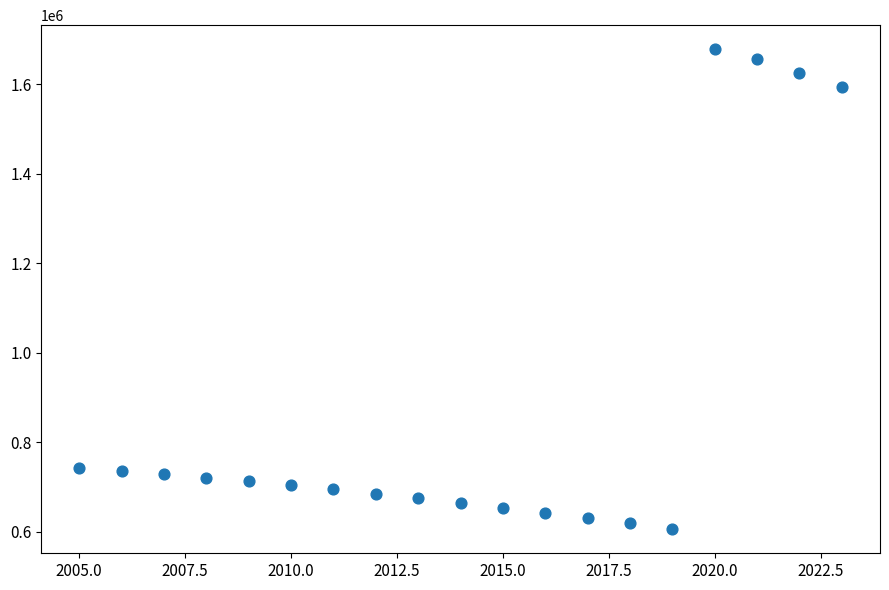

What is the range of Y values (max minus min)?

1073000